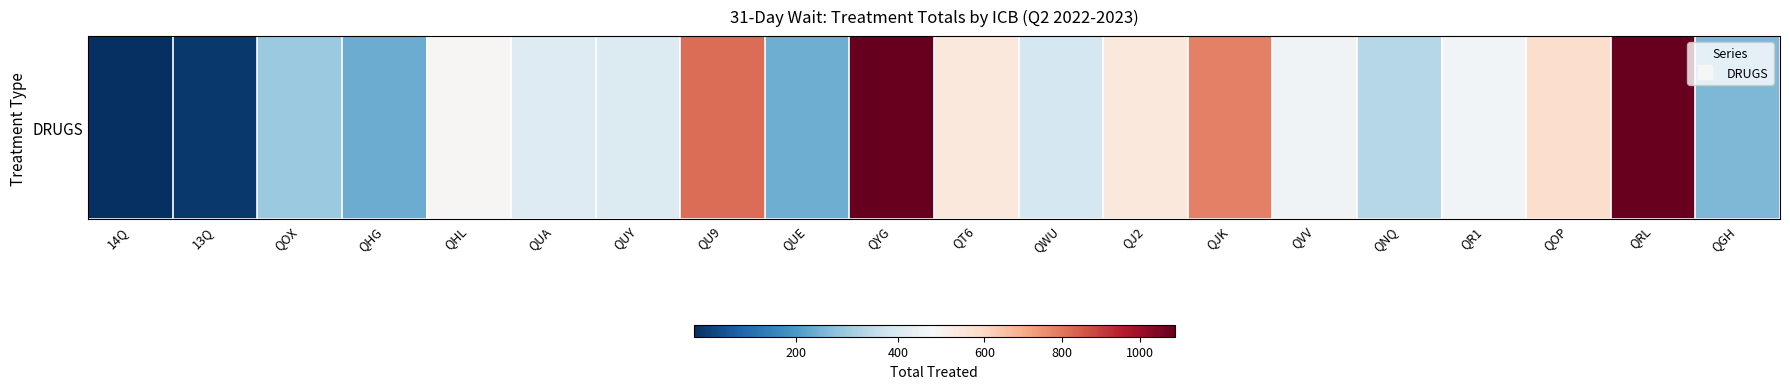

What is the sum of the values at QRL and QUA?

1497